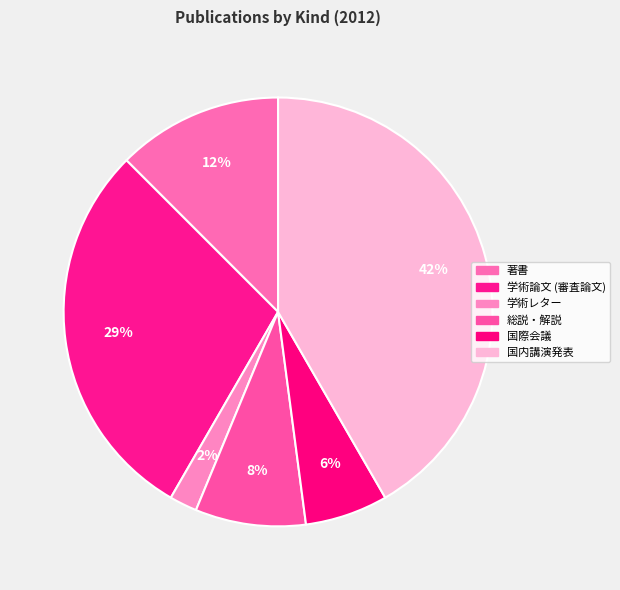

Which slice is the largest?

国内講演発表